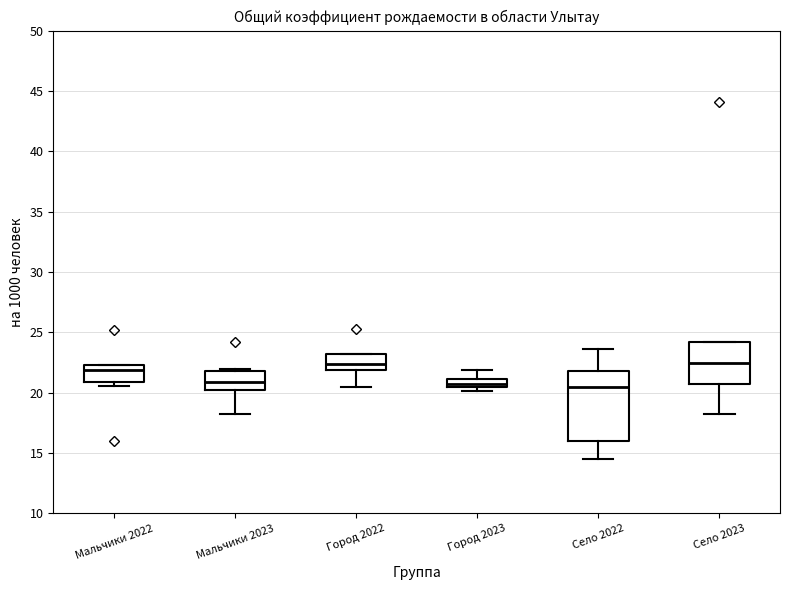

Comparing the boxes themselves (not the whiskers), which one is the tallest?

Село 2022